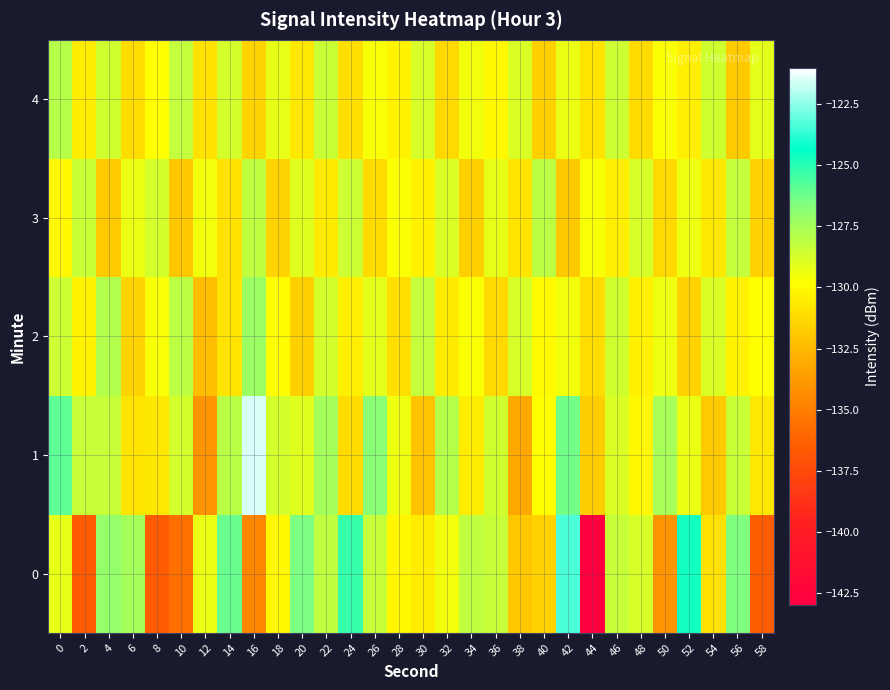

Reading left to right, transcribe all the data shown in this chart.

0: 0=-129.2	2=-136.6	4=-127.0	6=-127.5	8=-136.6	10=-135.6	12=-129.3	14=-126.1	16=-134.6	18=-130.1	20=-126.5	22=-128.2	24=-125.2	26=-128.3	28=-130.2	30=-130.5	32=-129.4	34=-128.2	36=-128.3	38=-132.0	40=-131.5	42=-123.4	44=-142.9	46=-128.4	48=-128.8	50=-134.0	52=-124.7	54=-130.9	56=-126.5	58=-136.5
1: 0=-125.9	2=-128.4	4=-128.3	6=-130.8	8=-130.6	10=-128.7	12=-134.0	14=-128.0	16=-121.6	18=-128.7	20=-129.0	22=-127.5	24=-131.2	26=-126.8	28=-129.4	30=-132.1	32=-127.9	34=-130.5	36=-128.6	38=-133.2	40=-129.8	42=-126.3	44=-131.7	46=-128.9	48=-130.1	50=-127.6	52=-129.3	54=-131.8	56=-128.4	58=-130.7
2: 0=-128.5	2=-130.2	4=-127.8	6=-131.4	8=-129.6	10=-128.1	12=-132.3	14=-130.8	16=-127.2	18=-129.9	20=-131.6	22=-128.7	24=-130.4	26=-129.1	28=-131.0	30=-128.3	32=-130.6	34=-129.7	36=-131.3	38=-128.8	40=-130.0	42=-129.5	44=-131.1	46=-128.6	48=-130.3	50=-129.4	52=-131.5	54=-128.9	56=-130.2	58=-129.8
3: 0=-130.1	2=-128.4	4=-131.8	6=-129.3	8=-128.7	10=-132.0	12=-129.5	14=-130.9	16=-128.2	18=-131.4	20=-129.0	22=-130.6	24=-128.5	26=-131.2	28=-129.7	30=-130.3	32=-128.9	34=-131.6	36=-129.2	38=-130.8	40=-128.1	42=-131.9	44=-129.6	46=-130.4	48=-128.8	50=-131.3	52=-129.4	54=-130.7	56=-128.3	58=-131.5
4: 0=-127.9	2=-130.5	4=-128.6	6=-131.1	8=-129.8	10=-128.3	12=-130.9	14=-128.7	16=-131.4	18=-129.2	20=-130.7	22=-128.4	24=-131.0	26=-129.6	28=-130.2	30=-128.8	32=-131.3	34=-129.5	36=-130.1	38=-128.9	40=-131.6	42=-129.3	44=-130.8	46=-128.5	48=-131.2	50=-129.7	52=-130.4	54=-128.6	56=-131.8	58=-129.1